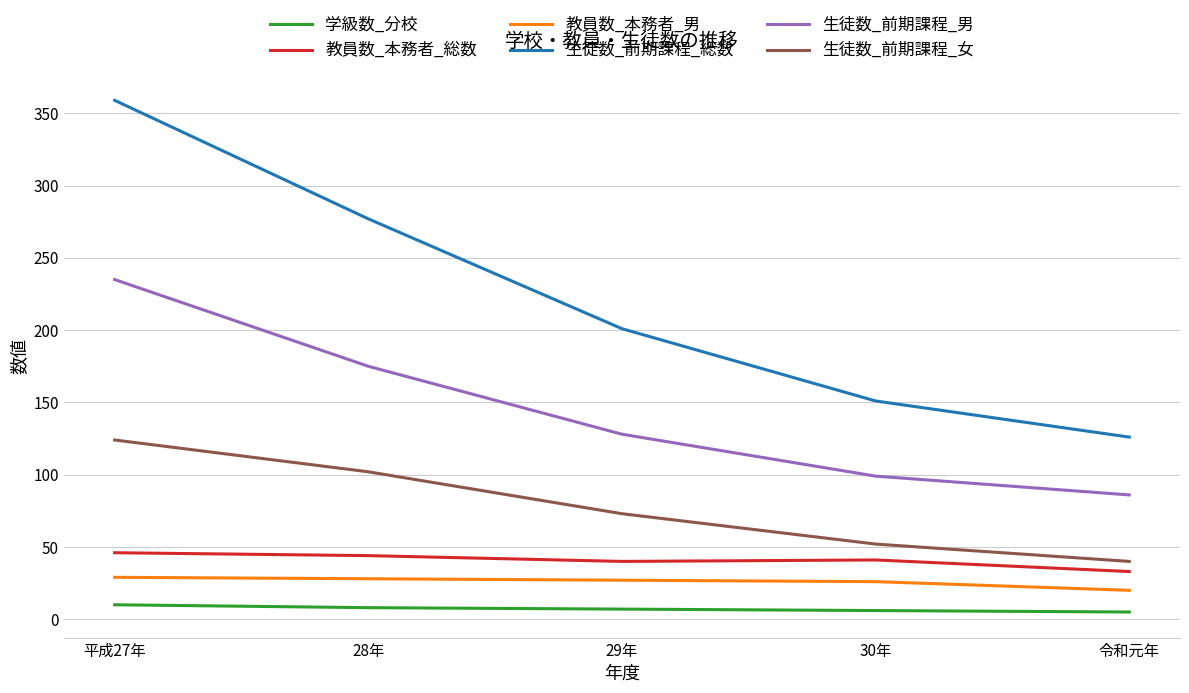

Is the value of 生徒数_前期課程_男 at 令和元年 greater than the value of 生徒数_前期課程_女 at 30年?

Yes